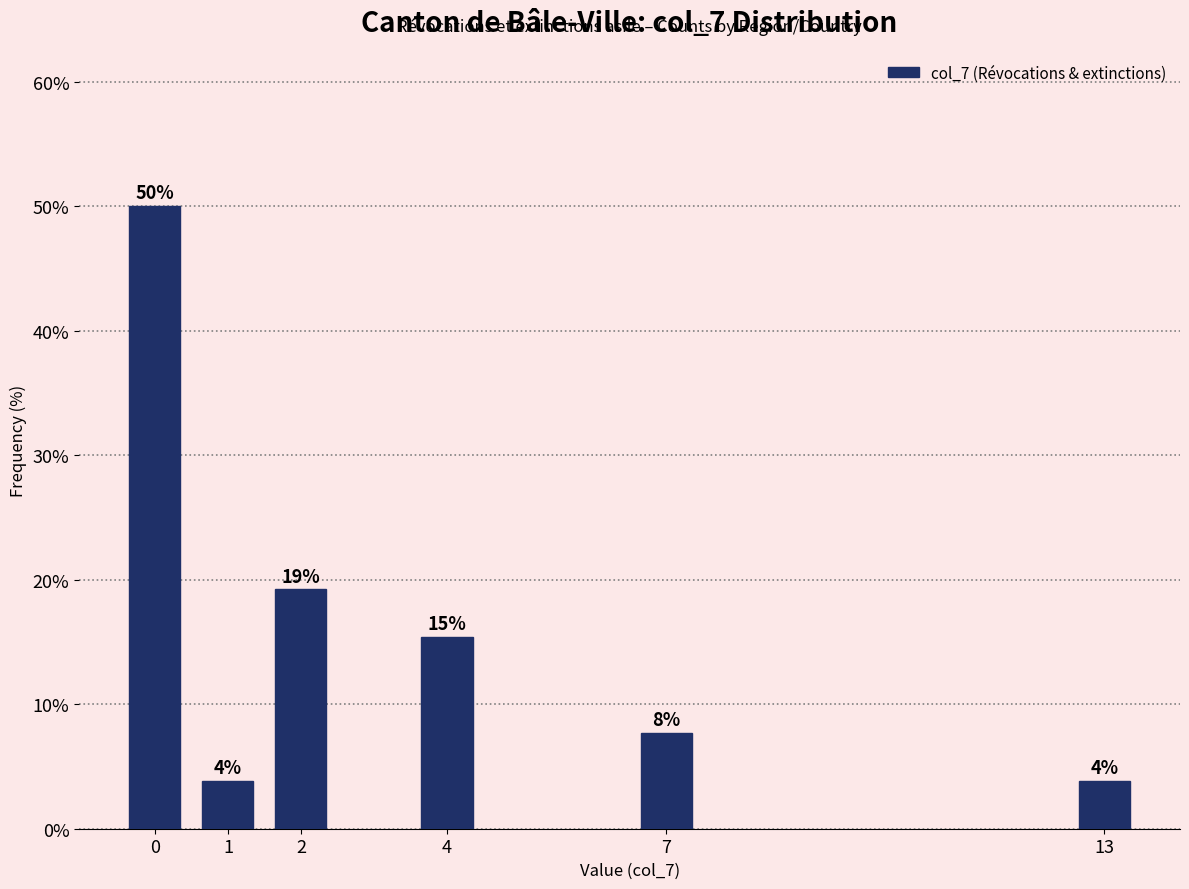

How many bars are there in total?

6